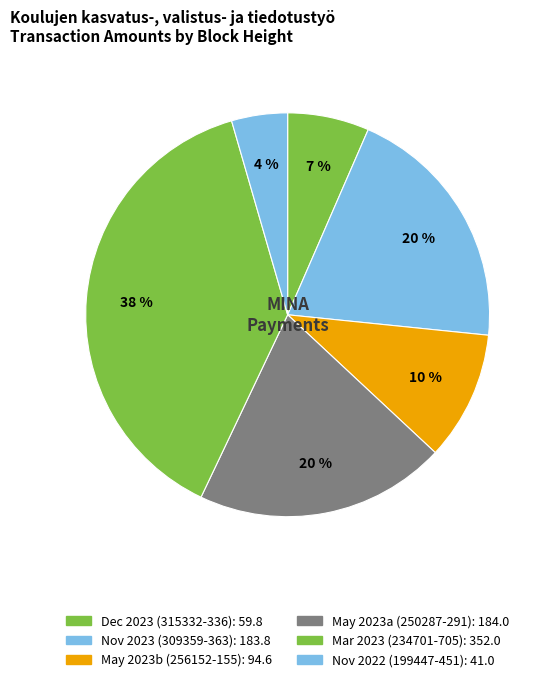

How many slices are in this pie chart?

6